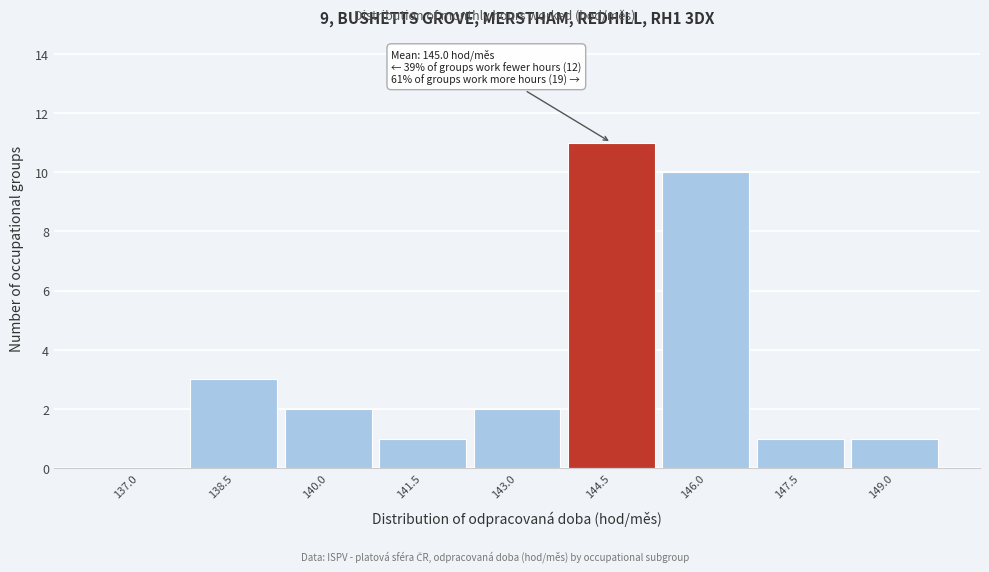

Reading left to right, what are all the values shown in this chart?

137.0=0	138.5=3	140.0=2	141.5=1	143.0=2	144.5=11	146.0=10	147.5=1	149.0=1